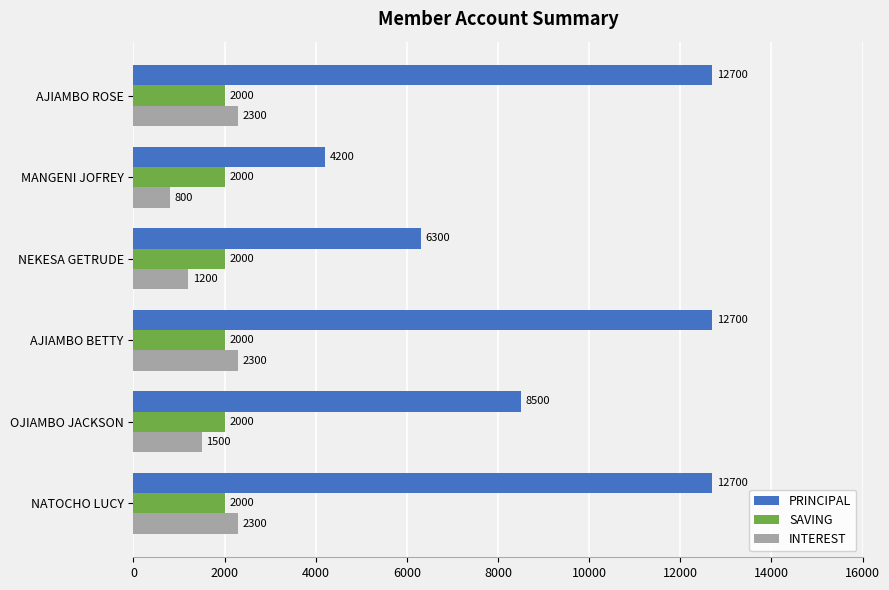

What is the spread (max minus min) of values at OJIAMBO JACKSON?

7000